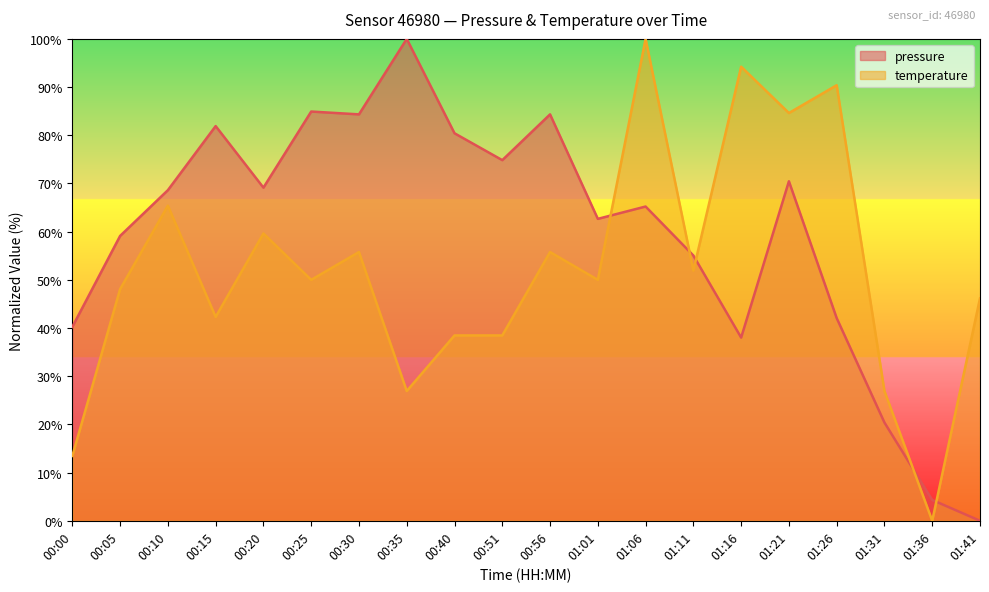

What is the difference between the temperature values at 01:11 and 01:06?

48.1